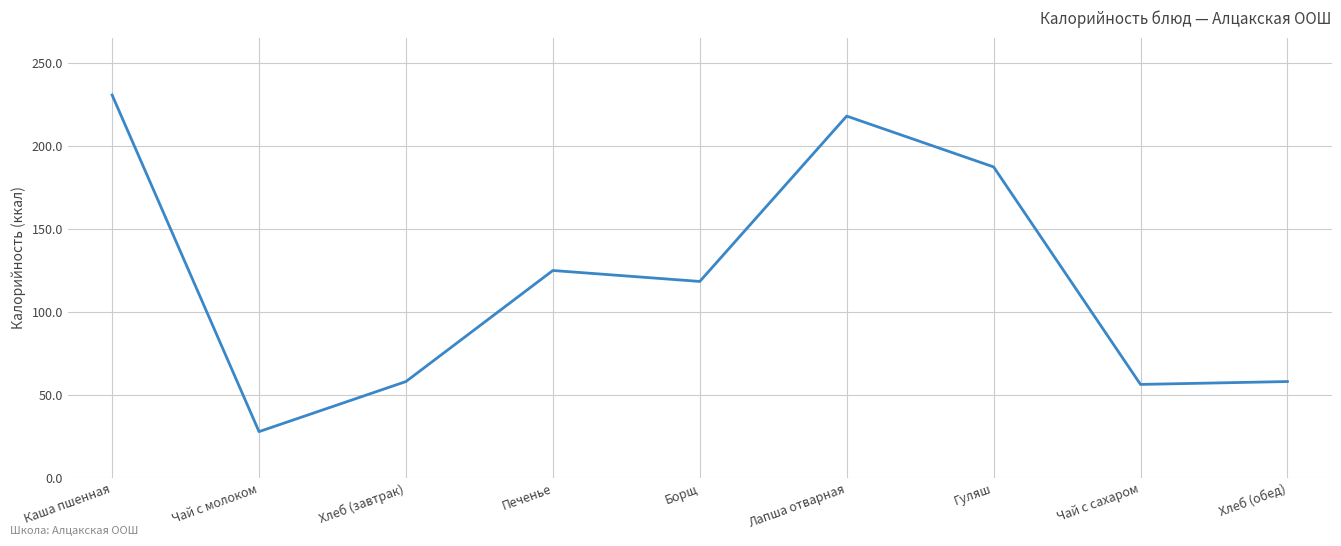

What is the difference between the maximum and minimum values?

202.9